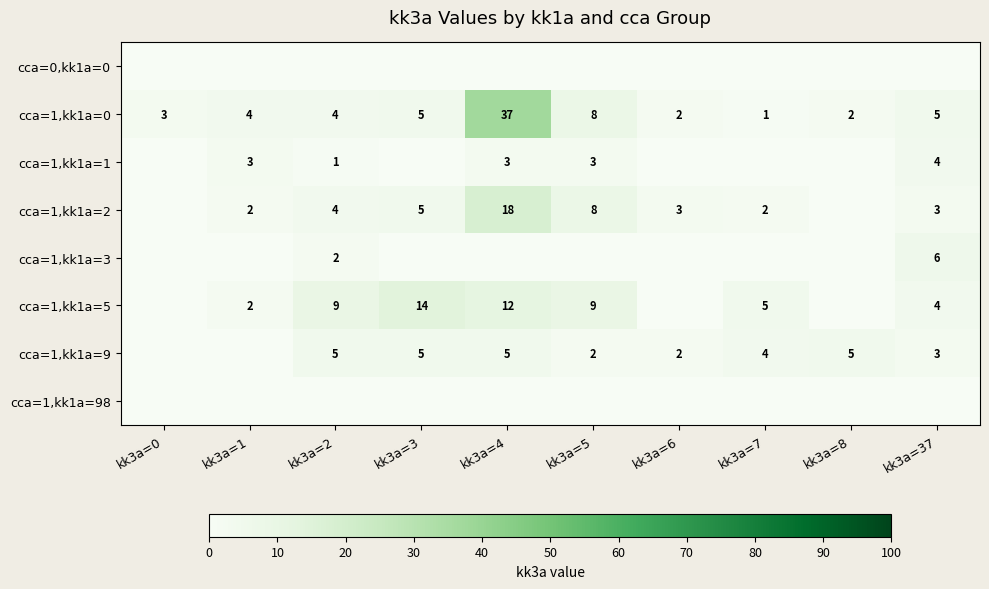

Where is cca=1,kk1a=0 nearest to the value 19?

kk3a=5